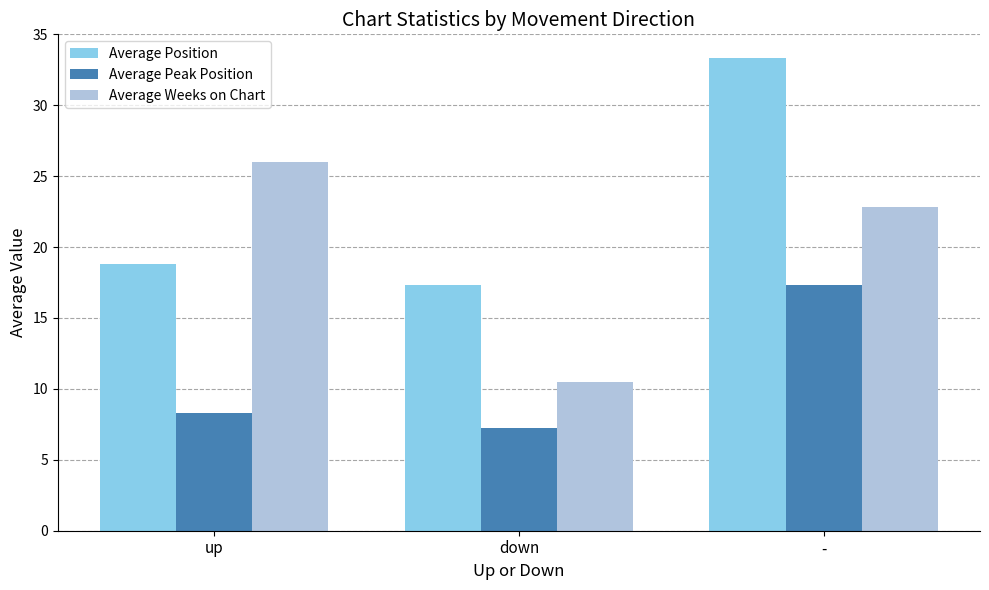

How many values in the Average Position series are below 18?

1